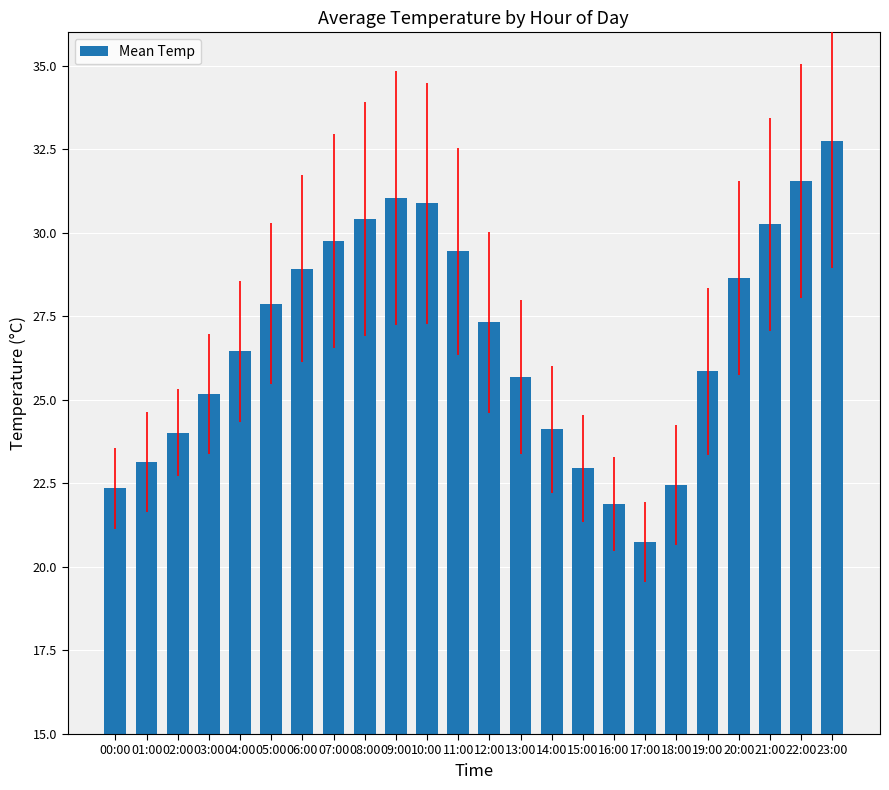

How many values are below 27?

12